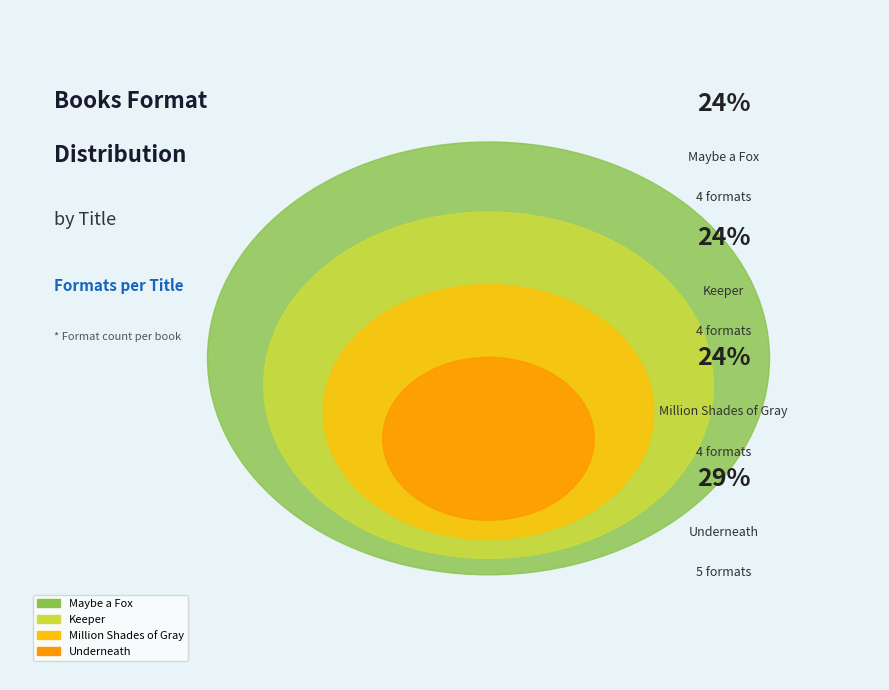

True or false: Underneath accounts for 29% of the total.

True